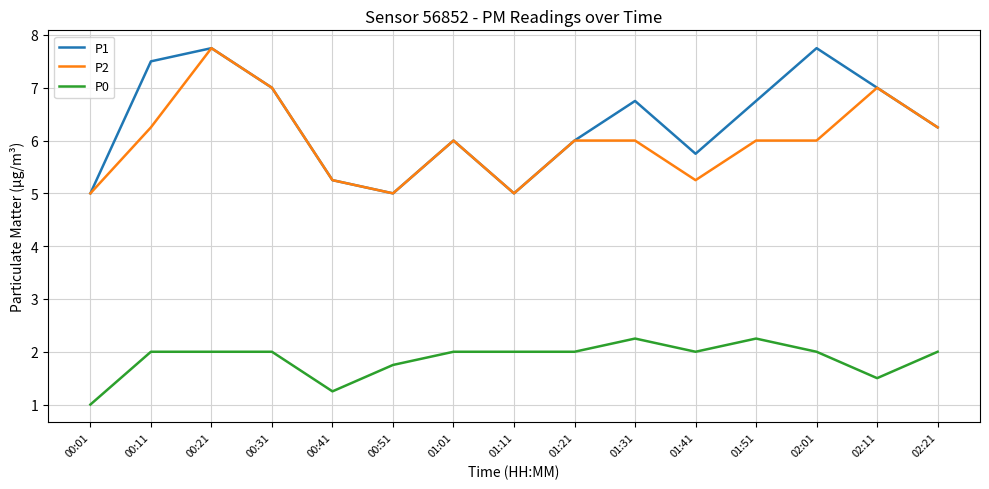

Which series changed the most between 00:41 and 01:51?

P1